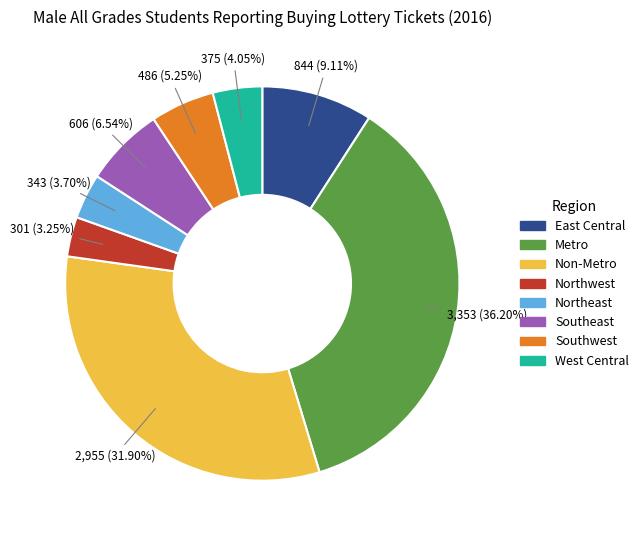

To the nearest percent, what is the difference between the largest and smallest slice percentages?

33%